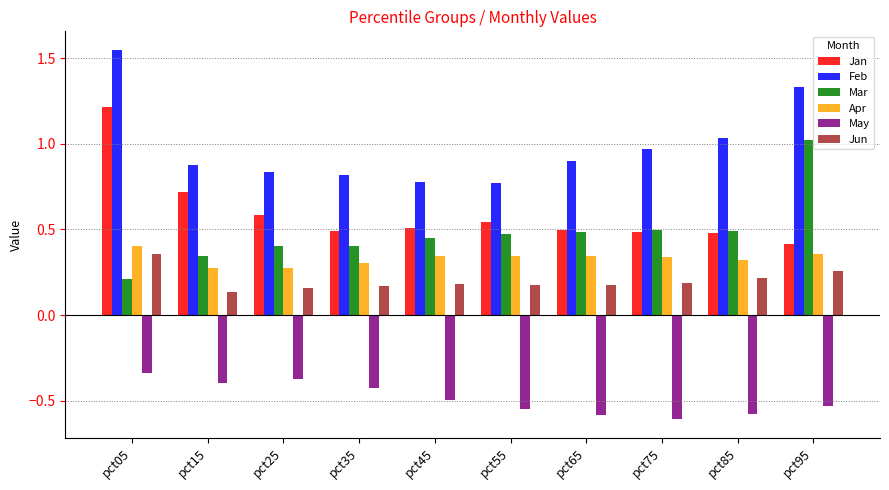

What is the sum of all Apr values?

3.3